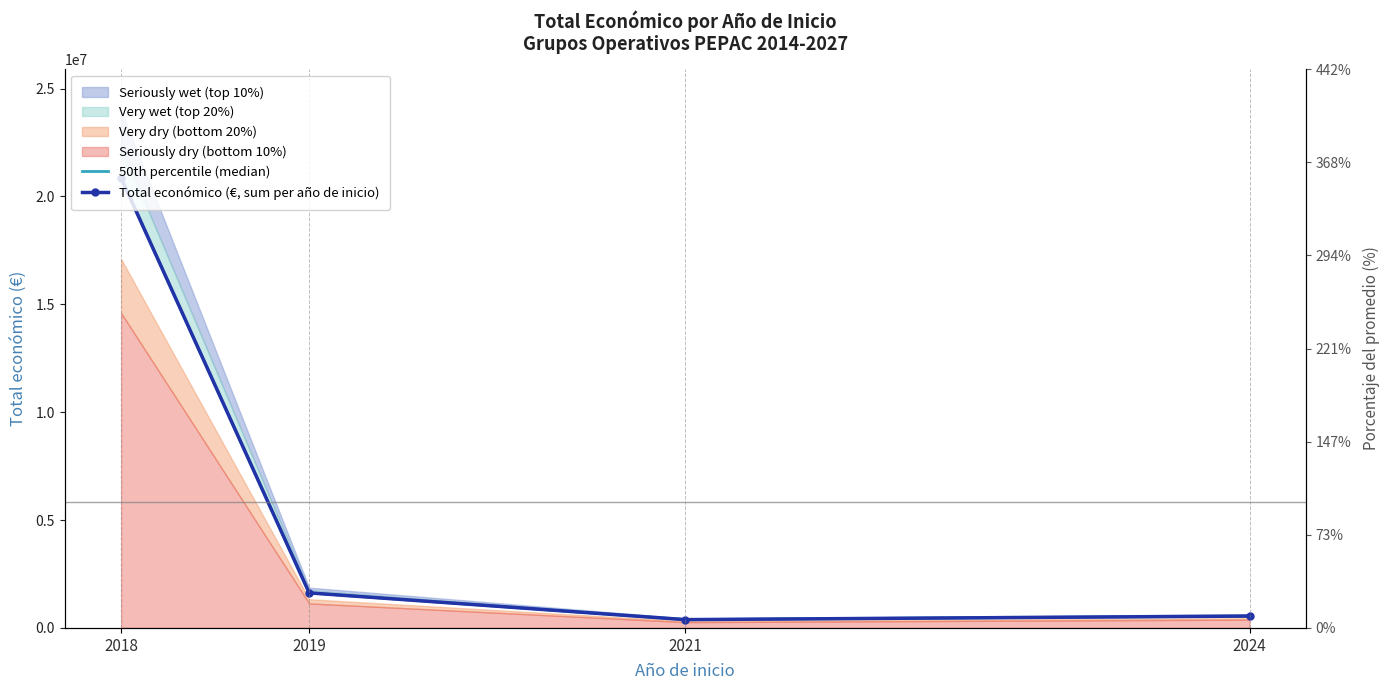

Reading left to right, extract all data points from this chart.

50th percentile (median): 20853022	1623964	385549	550111
Total económico (€, sum per año de inicio): 20853022	1623964	385549	550111